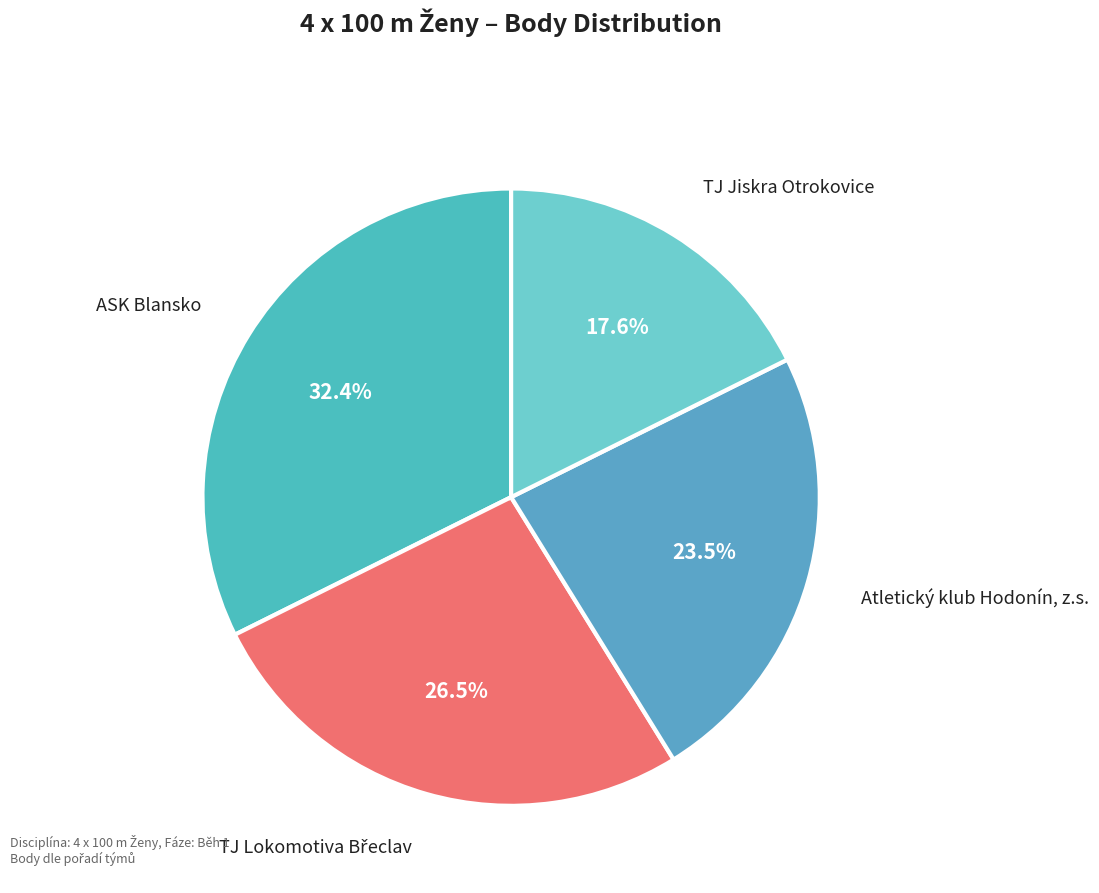

How many segments does this pie chart have?

4